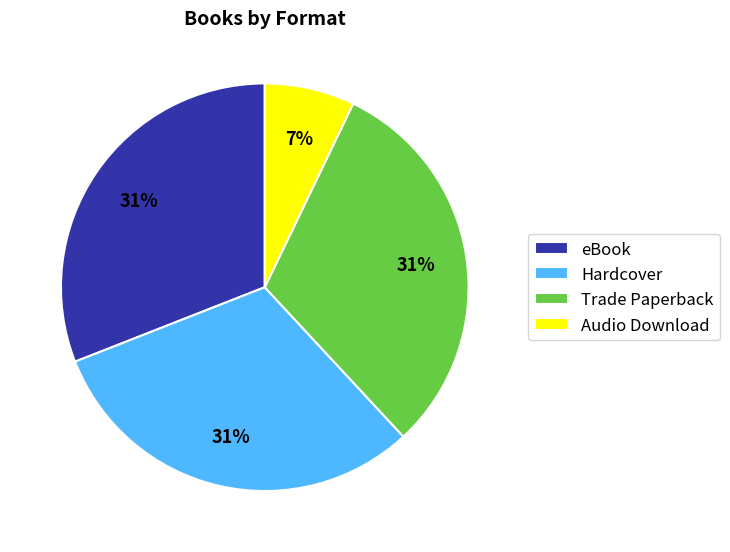

Does any single category account for the majority?

No